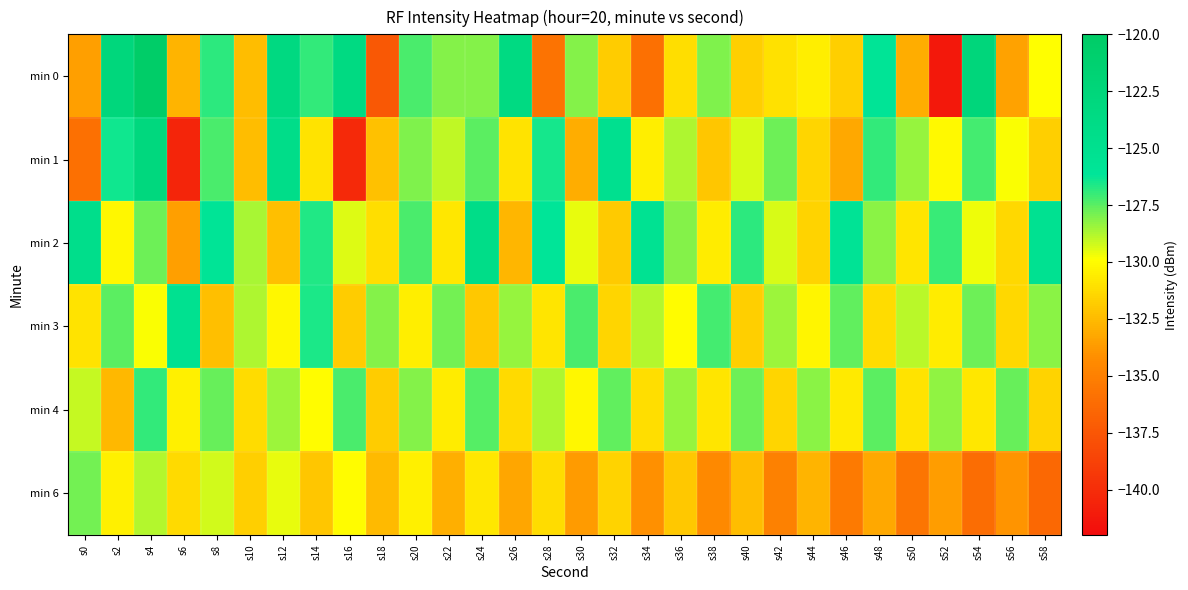

At which category does the chart reach its peak across all series?

s4